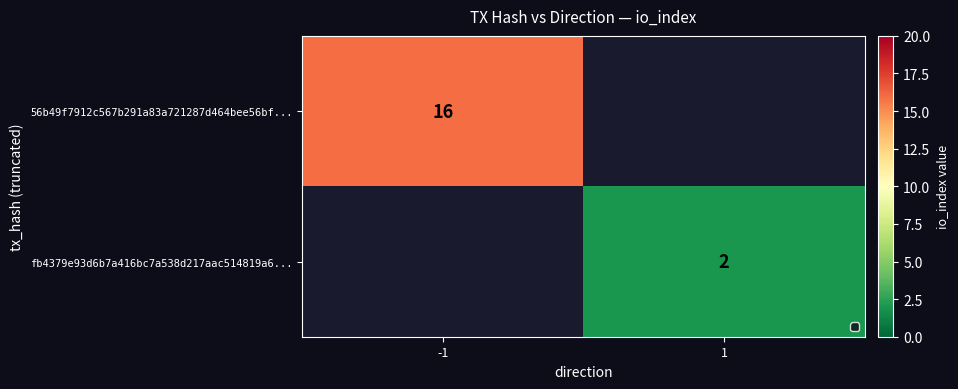

Is it true that 56b49f7912c567b291a83a721287d464bee56bf... equals 16 at -1?

True